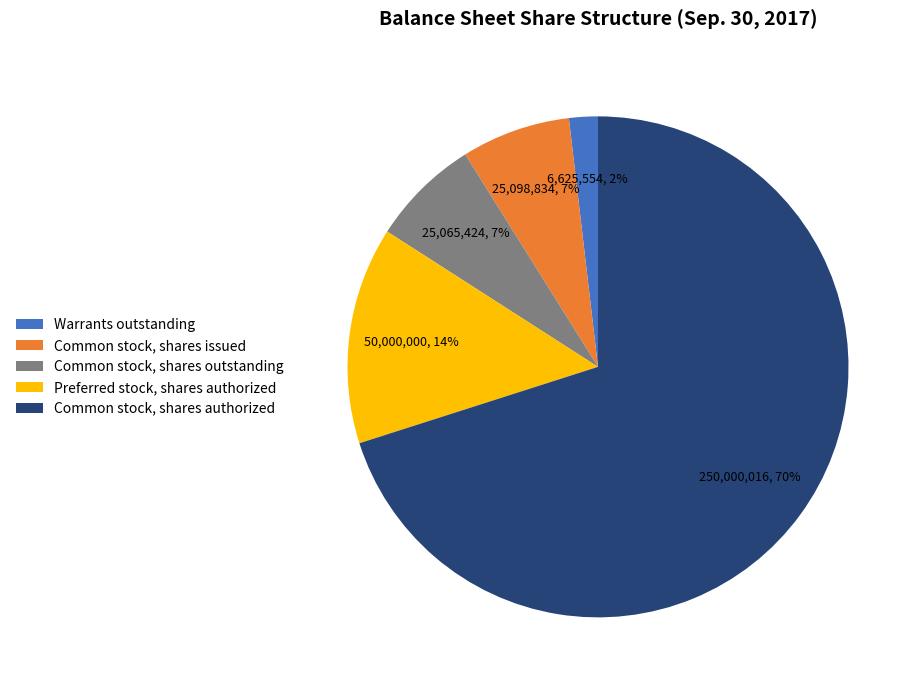

To the nearest percent, what portion does Preferred stock, shares authorized represent?

14%